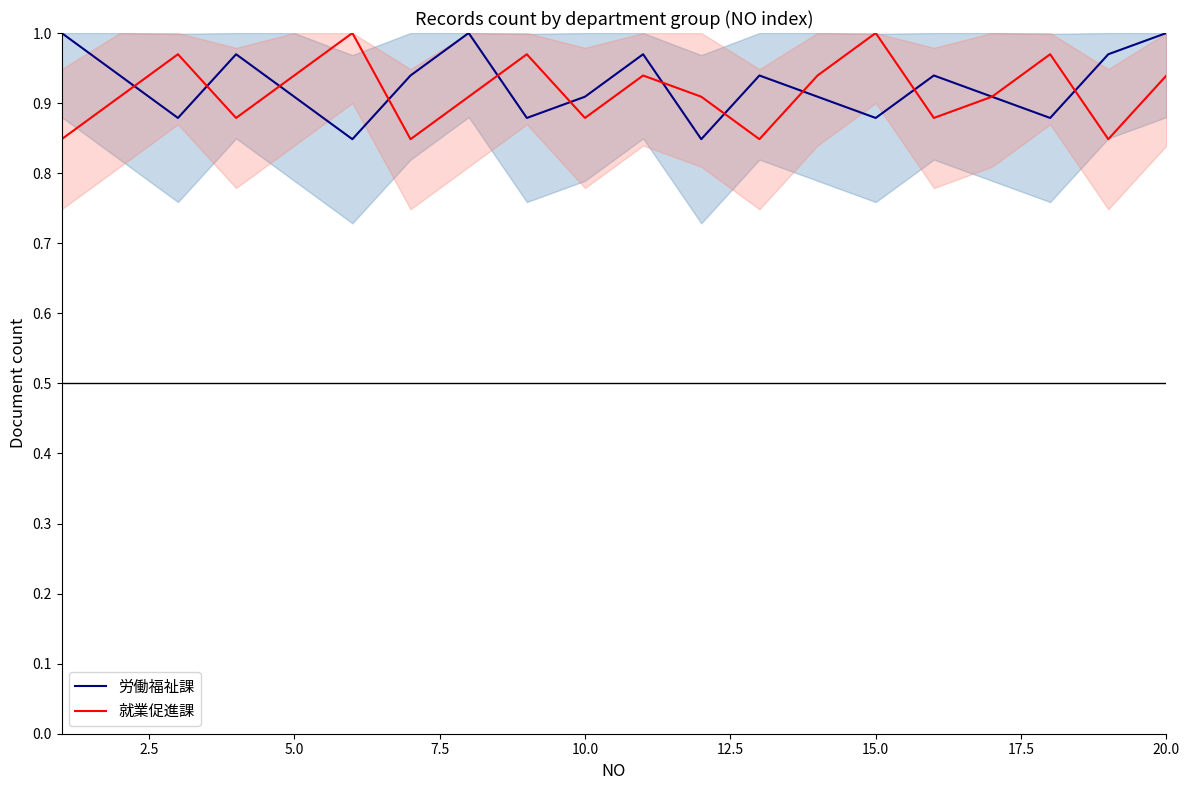

Which series ends up on top after the final intersection of 就業促進課 and 労働福祉課?

労働福祉課